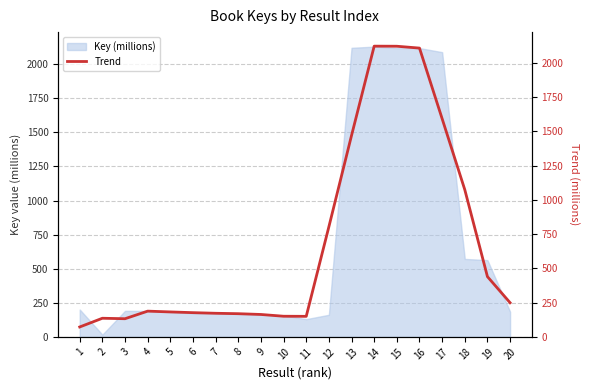

What is the difference between the maximum and second lowest values?

1989.9